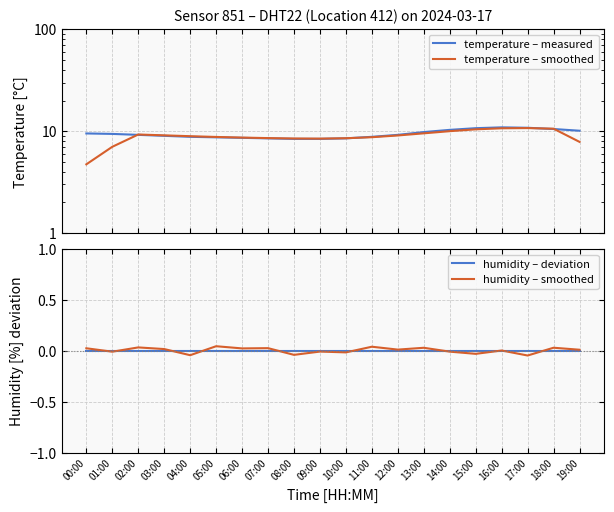

How many series are shown in this chart?

4